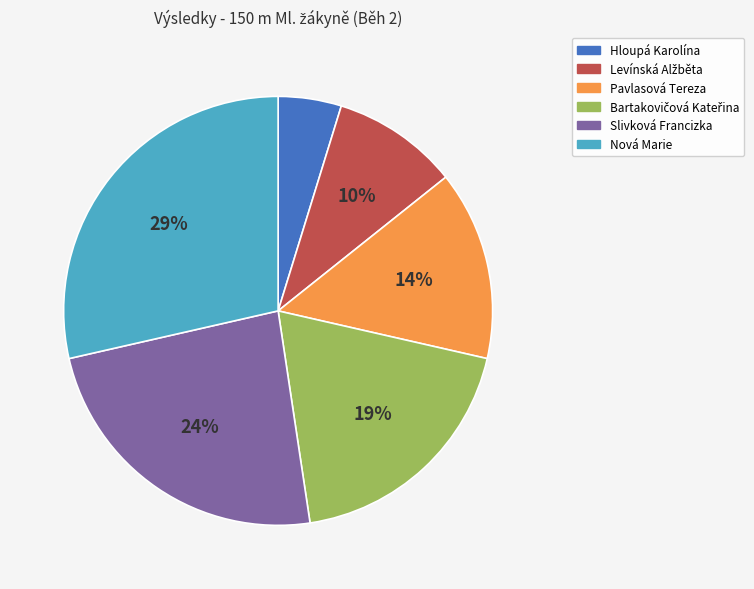

What is the smallest slice in the pie chart?

Hloupá Karolína